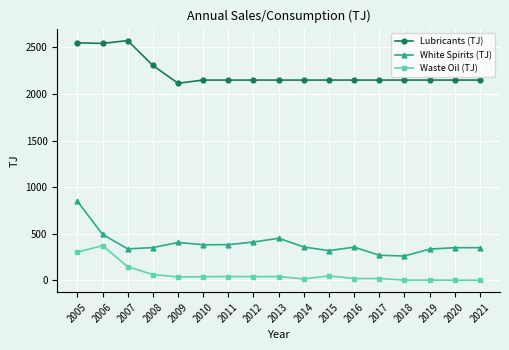

Which category has the highest value in the Waste Oil (TJ) series?

2006